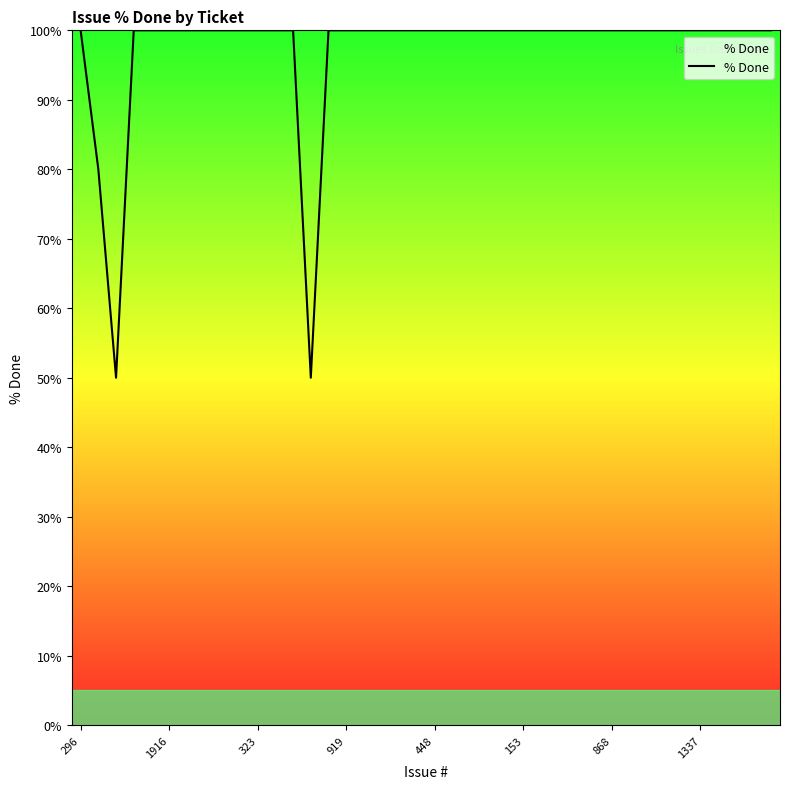

What is the difference between the maximum and minimum values?

50